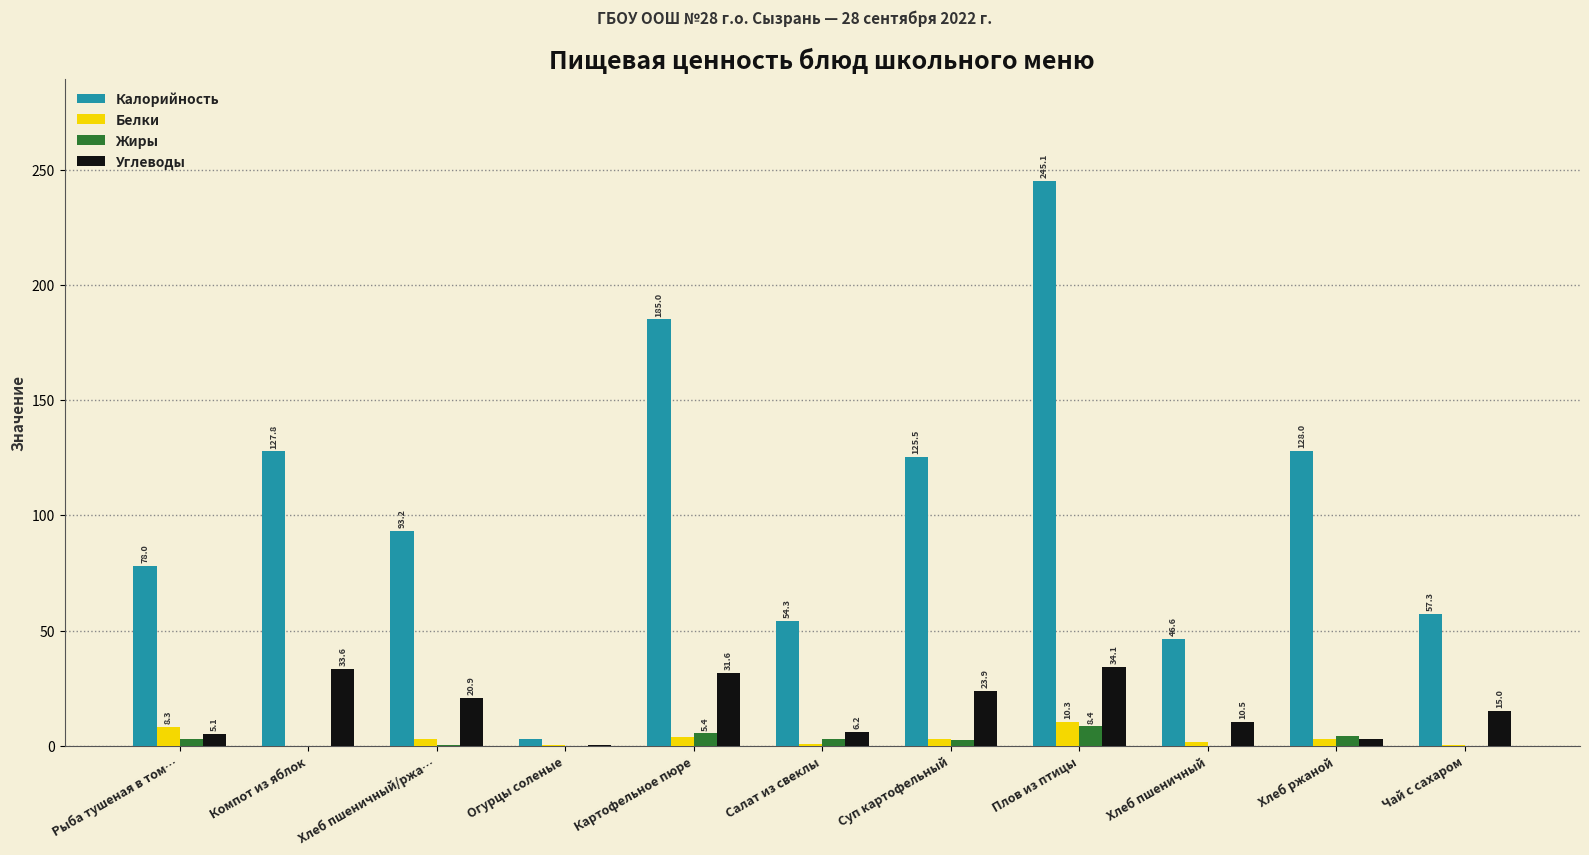

Where does the Жиры series first go above 2?

Рыба тушеная в том…